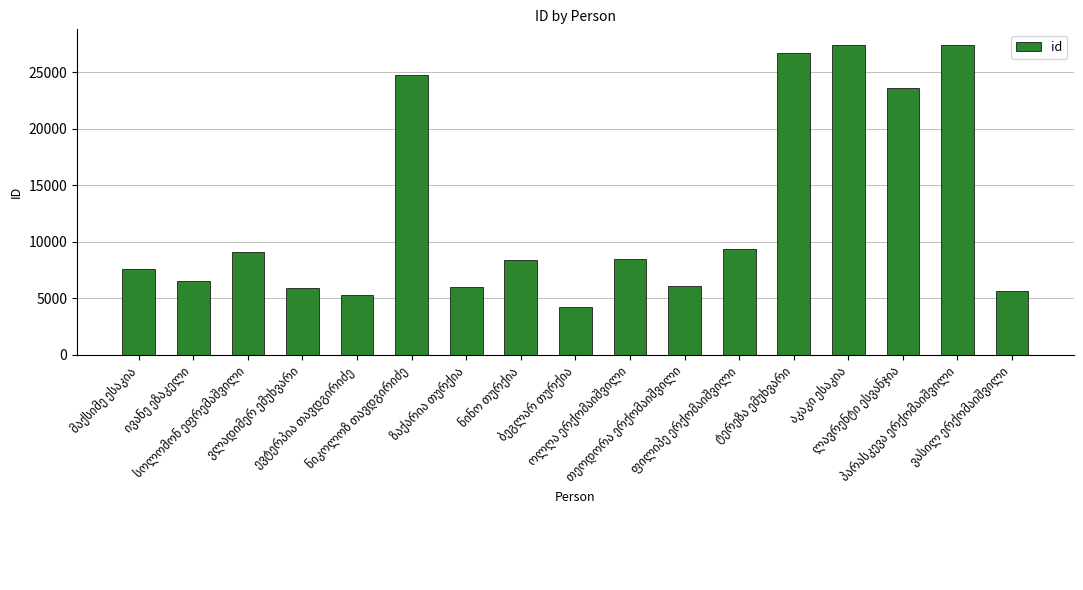

What is the smallest value displayed?

4240